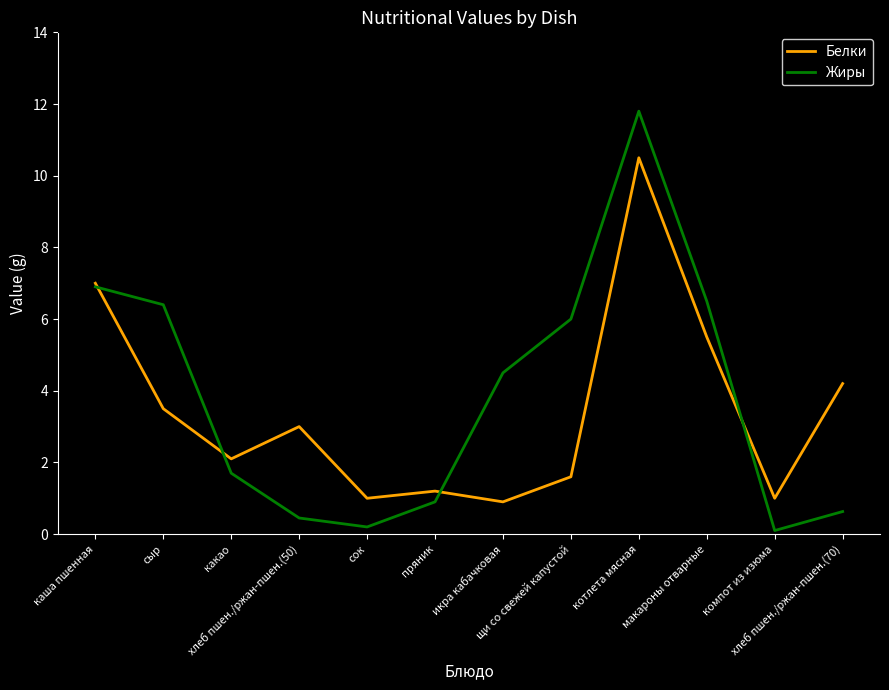

How many lines are shown in the chart?

2